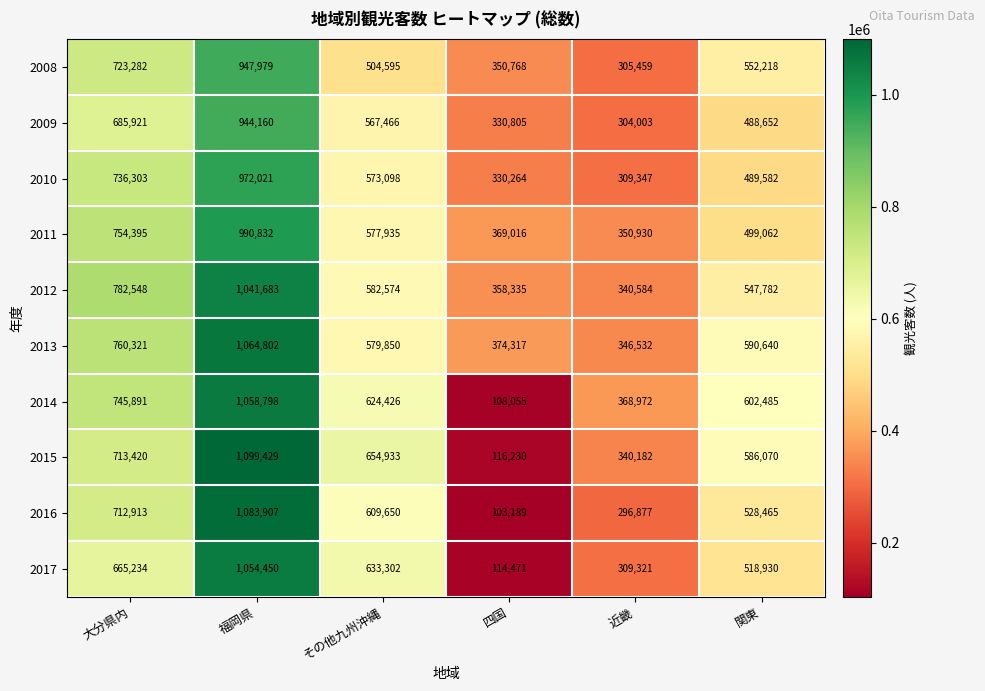

Which series changed the most between 大分県内 and 四国?

2014